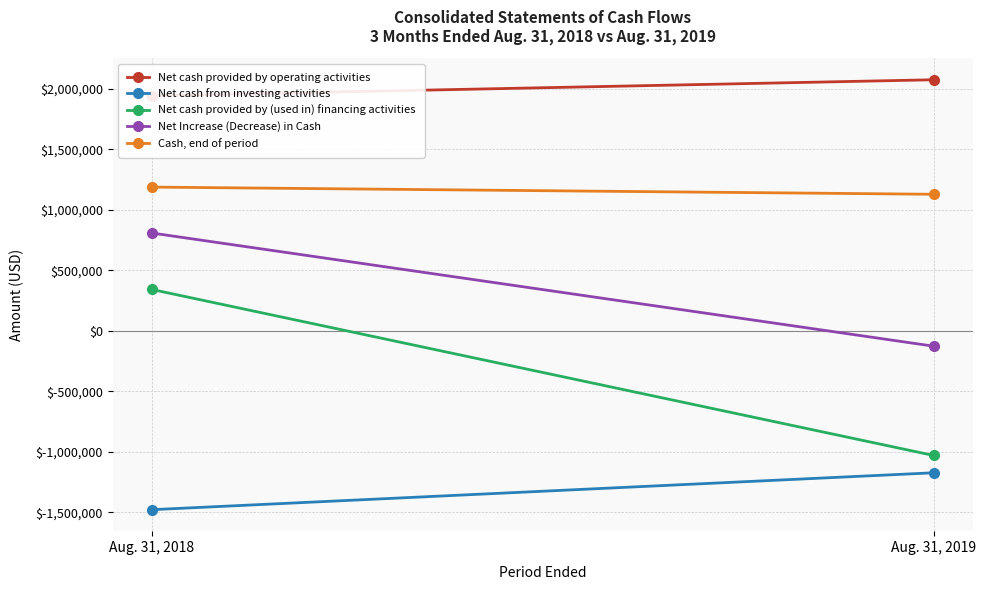

Which series has the largest total across all categories?

Net cash provided by operating activities